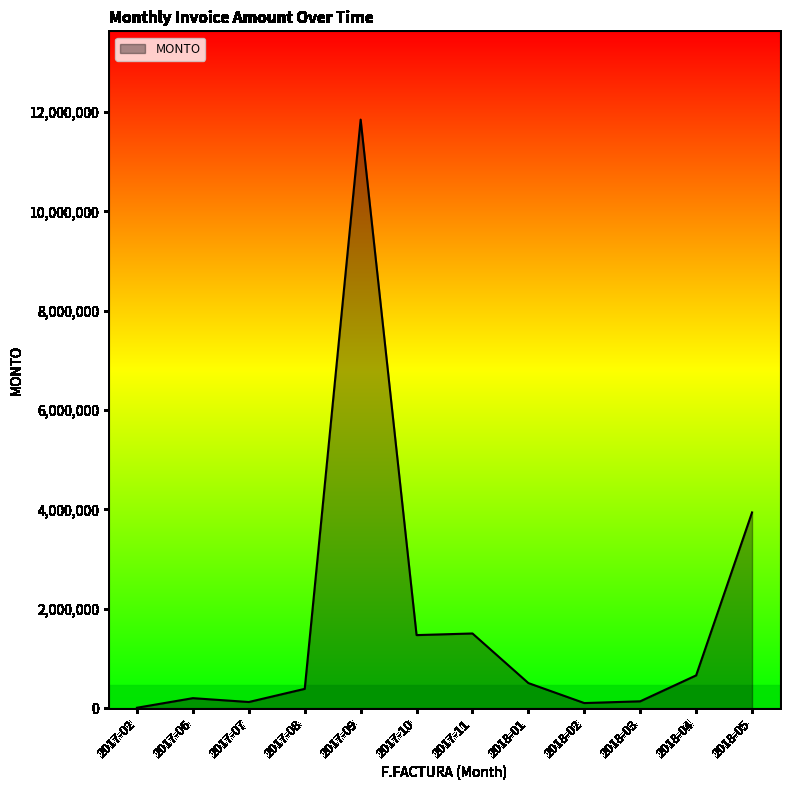

What is the difference between the maximum and minimum values?

11838711